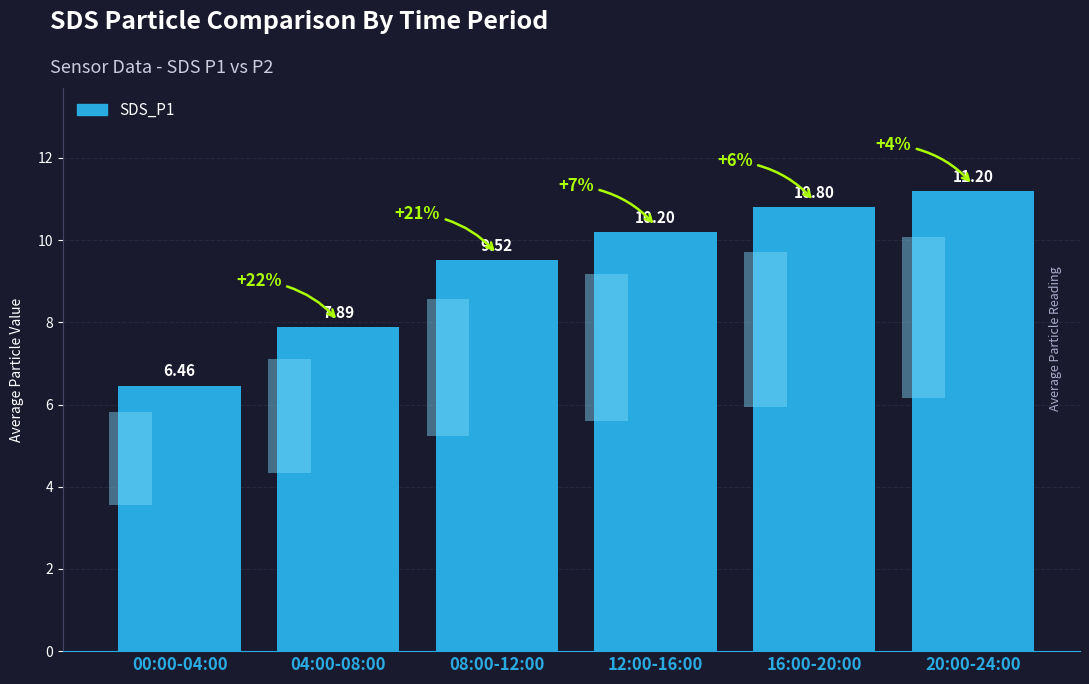

Rank the categories by value from highest to lowest.

20:00-24:00, 16:00-20:00, 12:00-16:00, 08:00-12:00, 04:00-08:00, 00:00-04:00